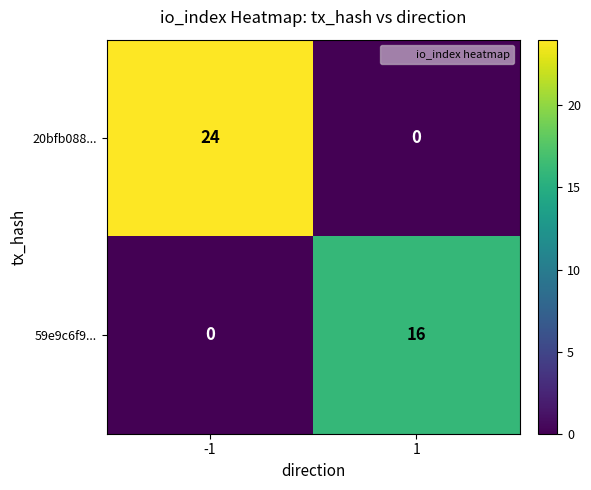

What is the sum of all 59e9c6f9... values?

16